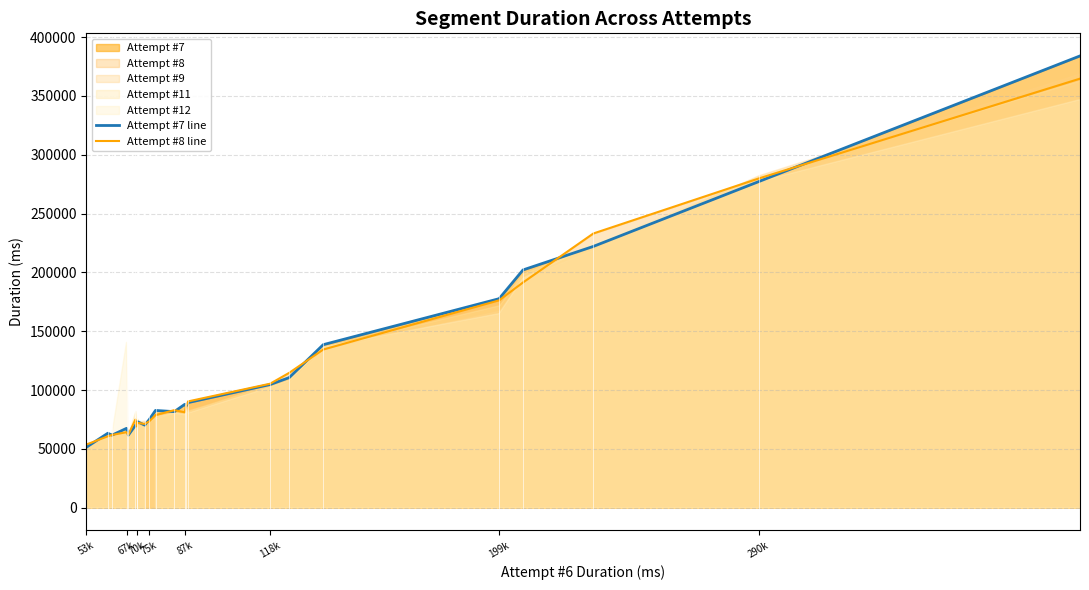

At which category does the chart reach its minimum across all series?

53k